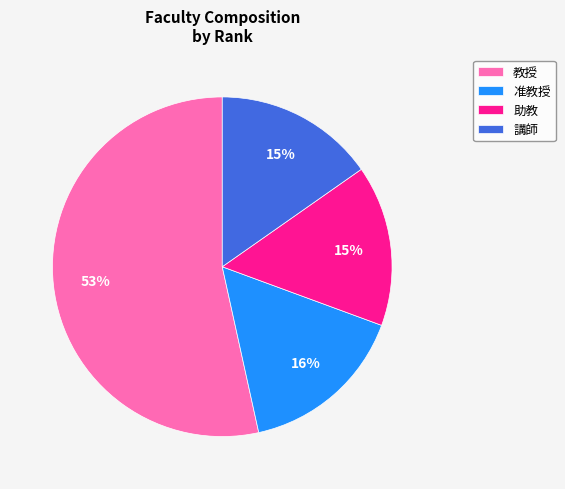

Is the sum of 講師 and 准教授 greater than half?

No